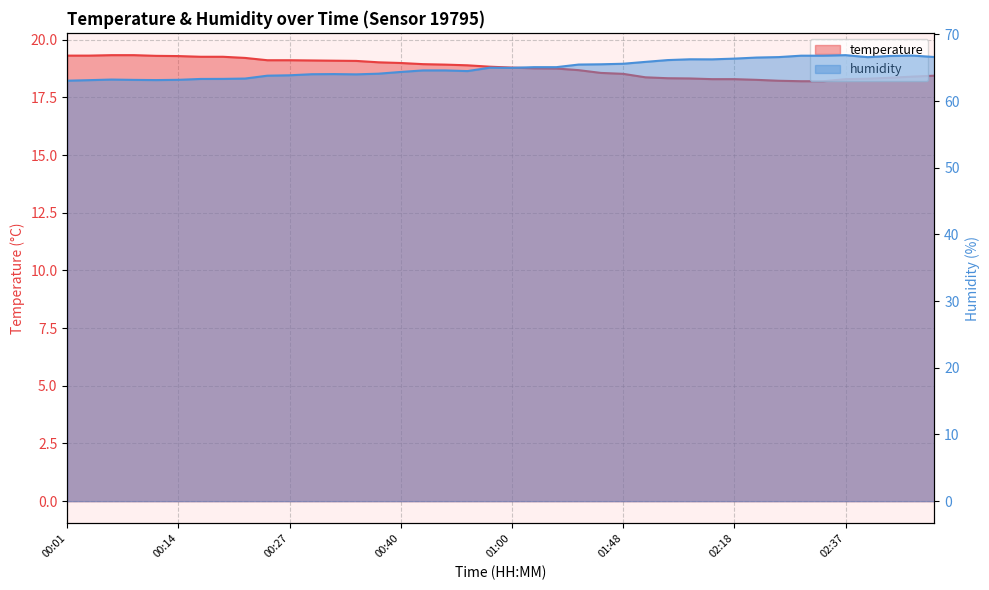

What is the highest value of the humidity series?

66.9